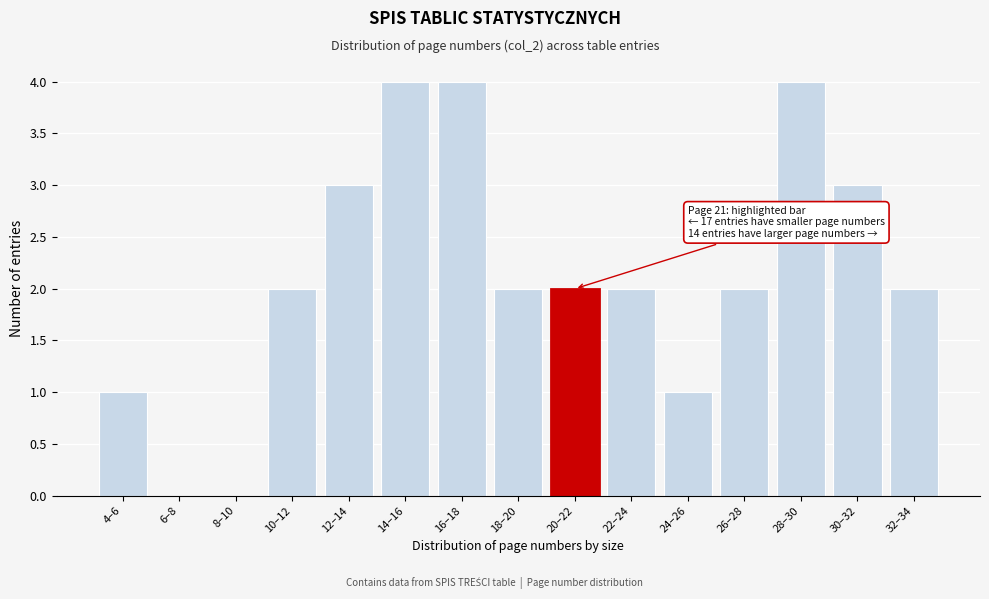

Reading left to right, extract all data points from this chart.

4–6=1	6–8=0	8–10=0	10–12=2	12–14=3	14–16=4	16–18=4	18–20=2	20–22=2	22–24=2	24–26=1	26–28=2	28–30=4	30–32=3	32–34=2